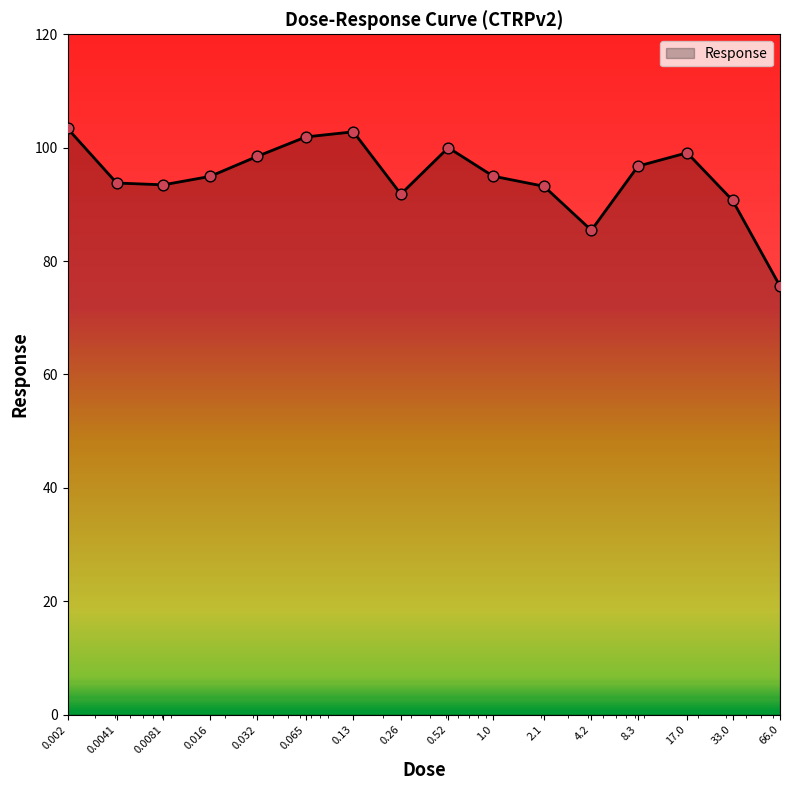

What is the greatest value displayed?

103.4